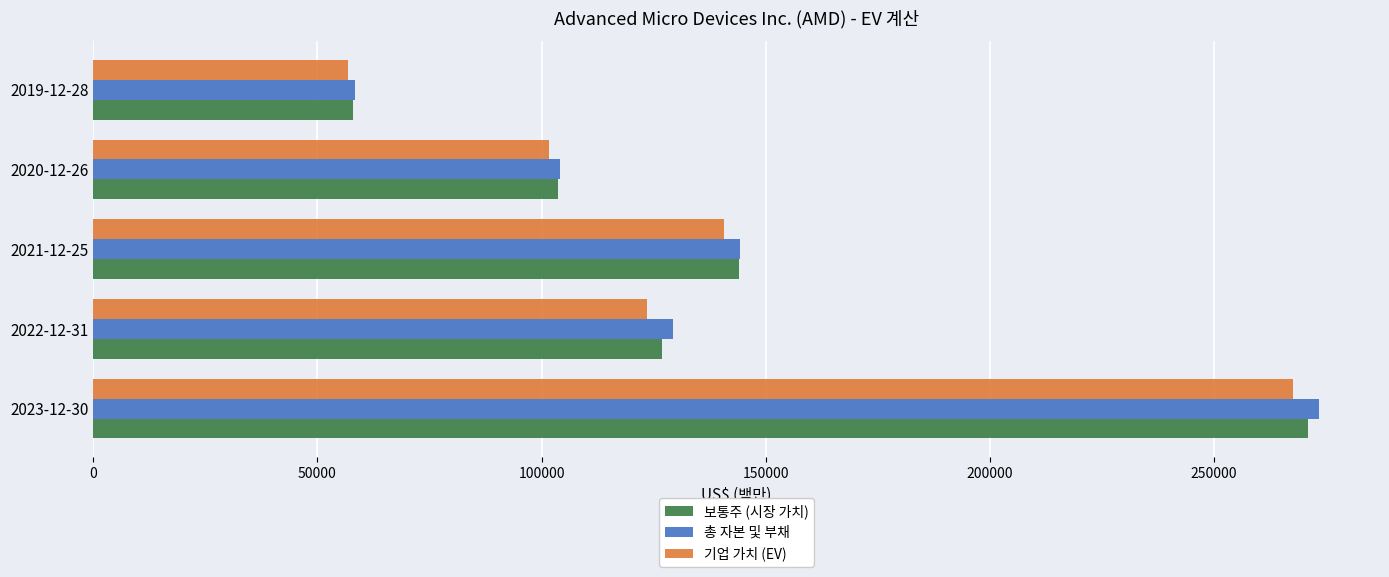

At which category is the sum across all series the highest?

2023-12-30